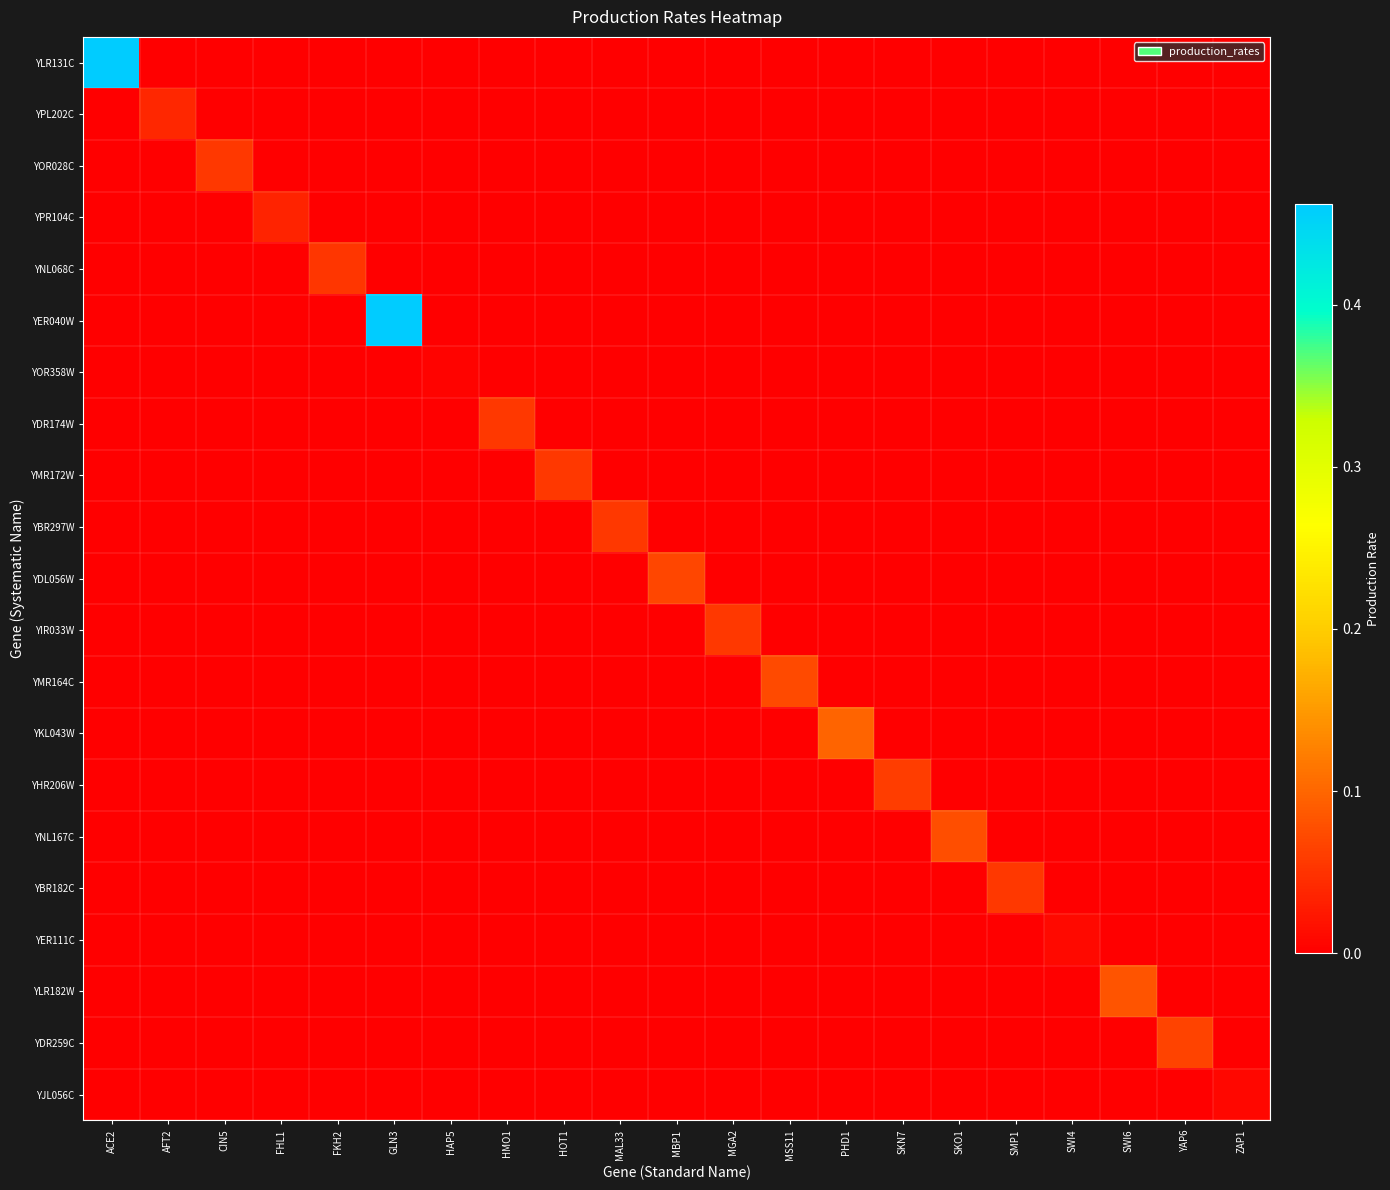

Which category has the lowest value across all series?

AFT2